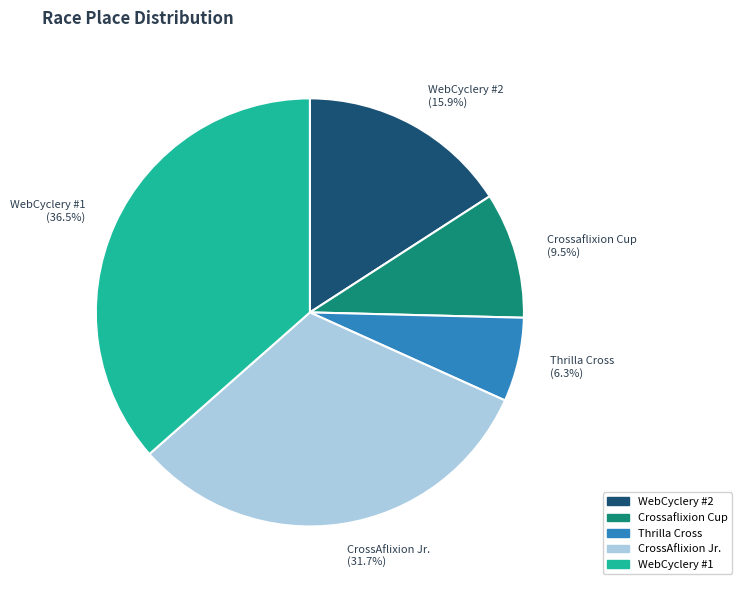

Does WebCyclery #2 (15.9%) represent more than half of the total?

No